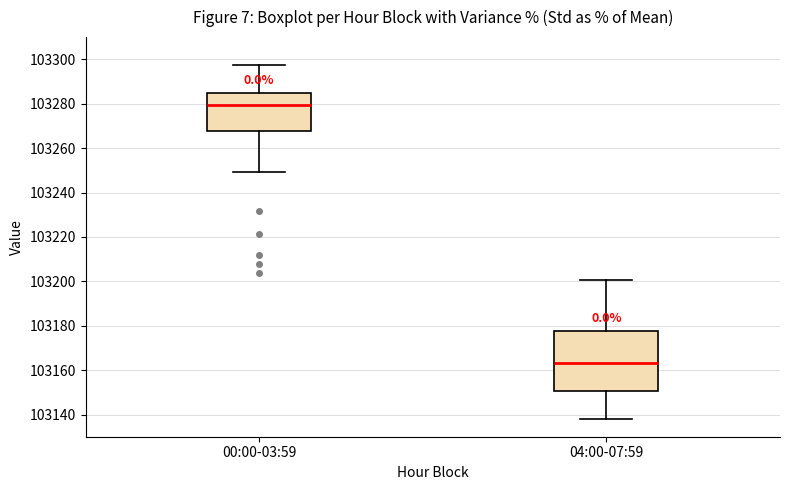

Where is the upper edge of the box for 00:00-03:59 on the y-axis? The values are not printed on the chart, so give them approximately, as read against the axis.

103284